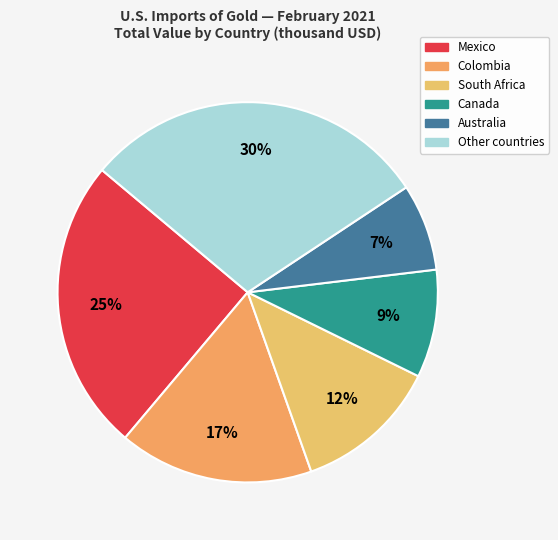

How many segments does this pie chart have?

6